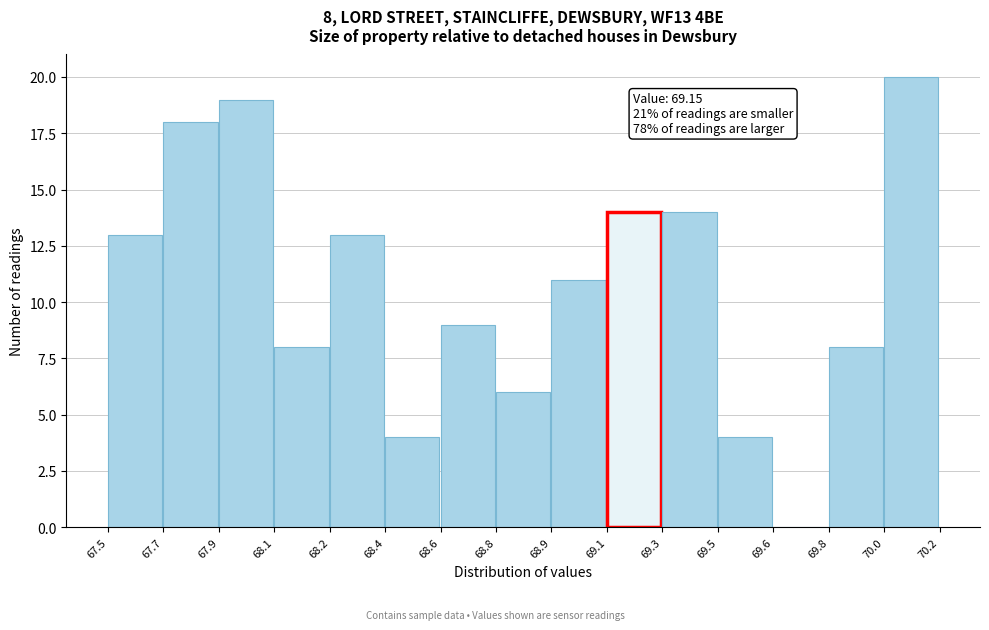

Reading left to right, what are all the values shown in this chart?

67.5=13	67.7=18	67.9=19	68.1=8	68.2=13	68.4=4	68.6=9	68.8=6	68.9=11	69.1=14	69.3=14	69.5=4	69.6=0	69.8=8	70.0=20